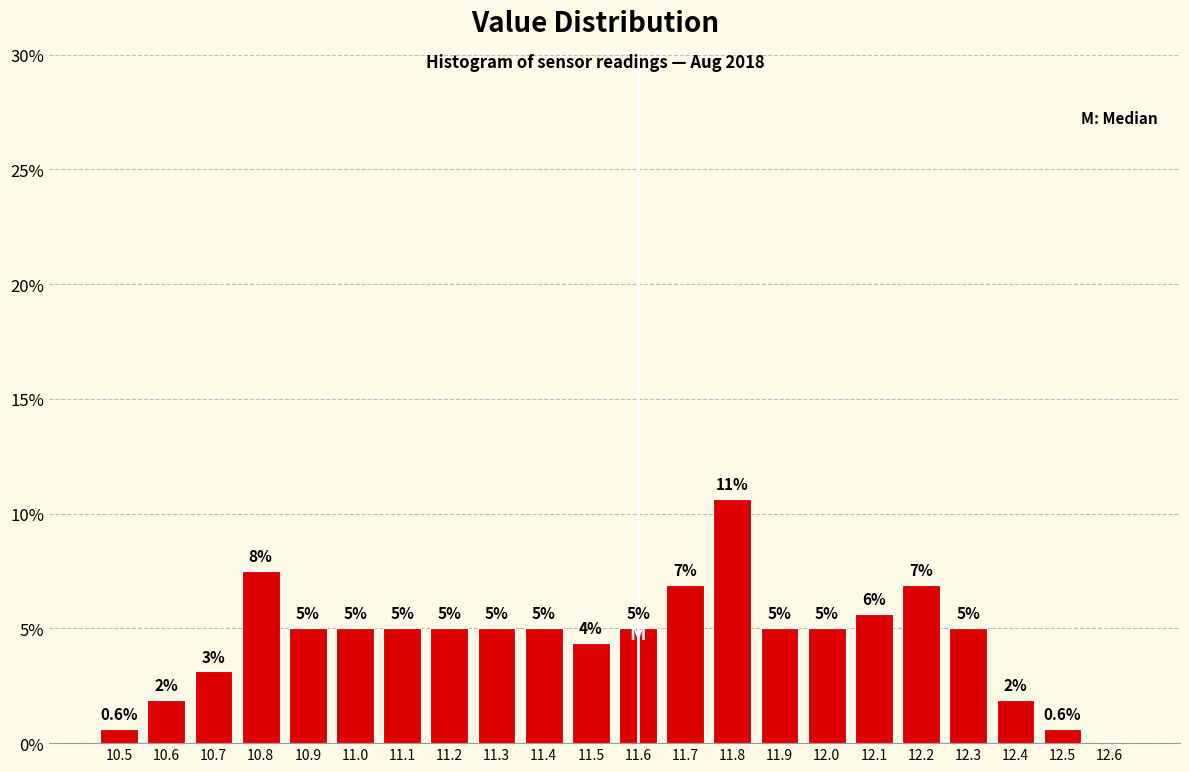

Which range on the x-axis has the tallest bar?

11.75 to 11.85